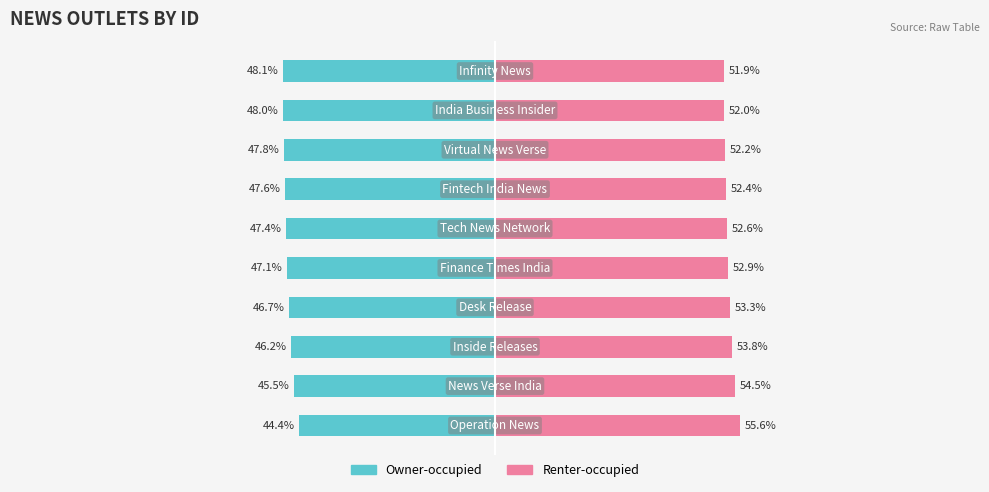

List the labels in order of Owner-occupied value, largest first.

0, 1, 2, 3, 4, 5, 6, 7, 8, 9